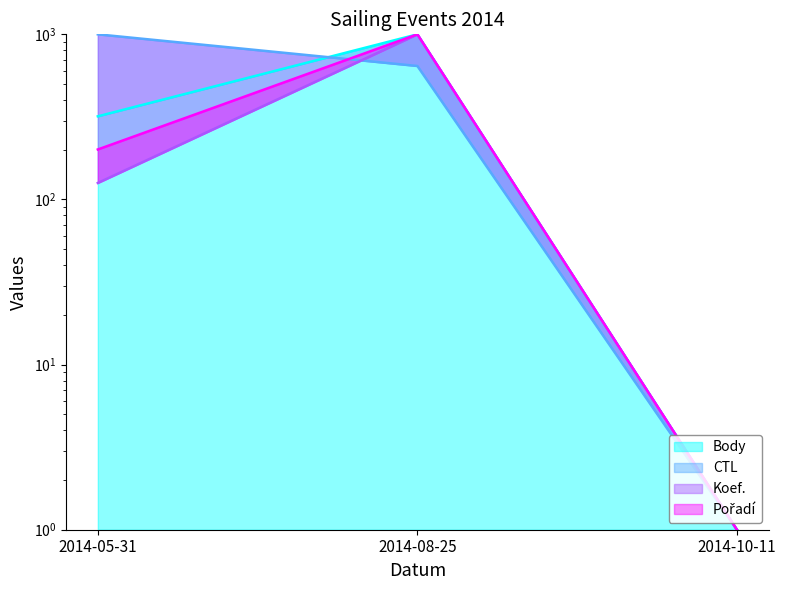

What is the minimum value shown in the chart?

1.0